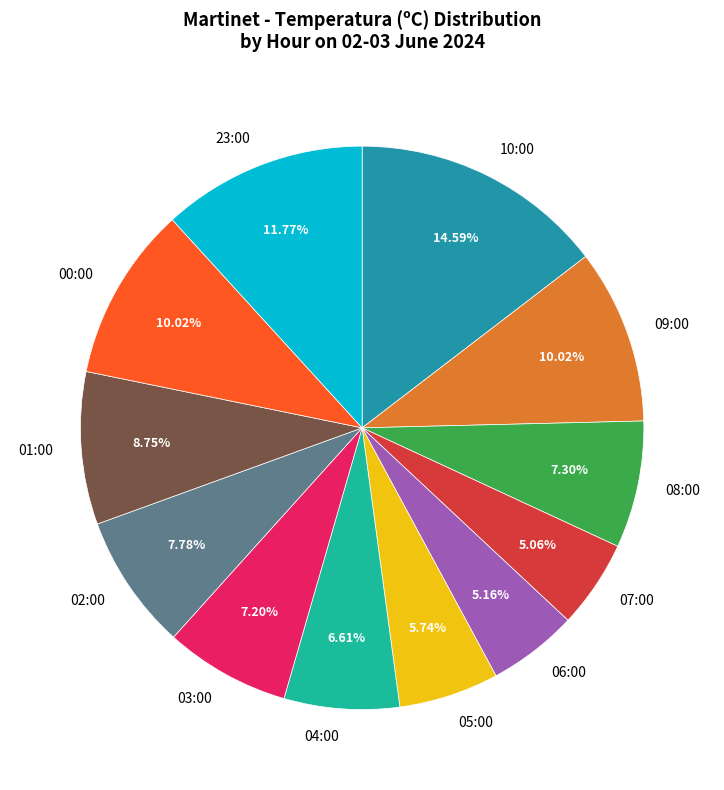

Do 05:00 and 01:00 together represent more than half of the pie?

No